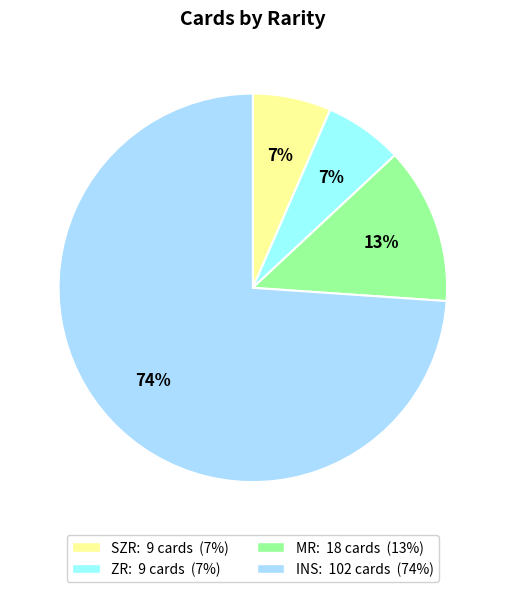

What is the ratio of the value at SZR to the value at MR?

0.5